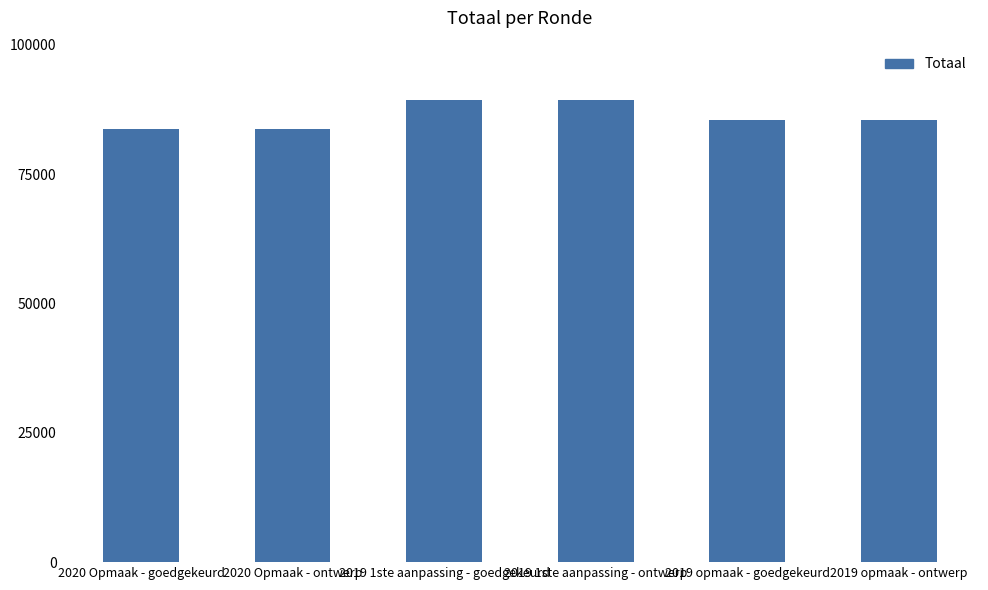

Reading left to right, extract all data points from this chart.

2020 Opmaak - goedgekeurd=83637	2020 Opmaak - ontwerp=83637	2019 1ste aanpassing - goedgekeurd=89356	2019 1ste aanpassing - ontwerp=89356	2019 opmaak - goedgekeurd=85510	2019 opmaak - ontwerp=85510